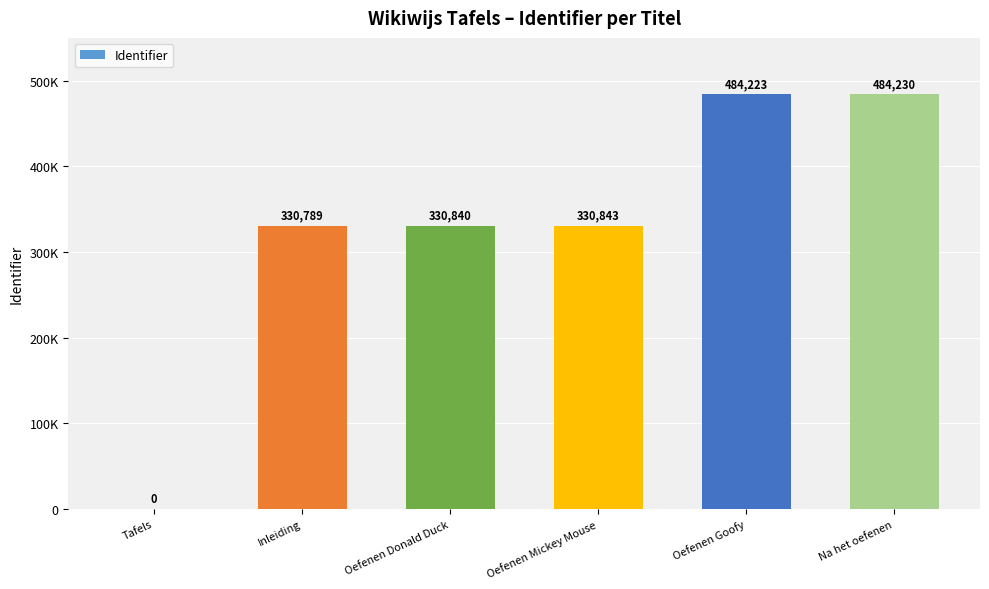

What position from the left is Tafels?

1